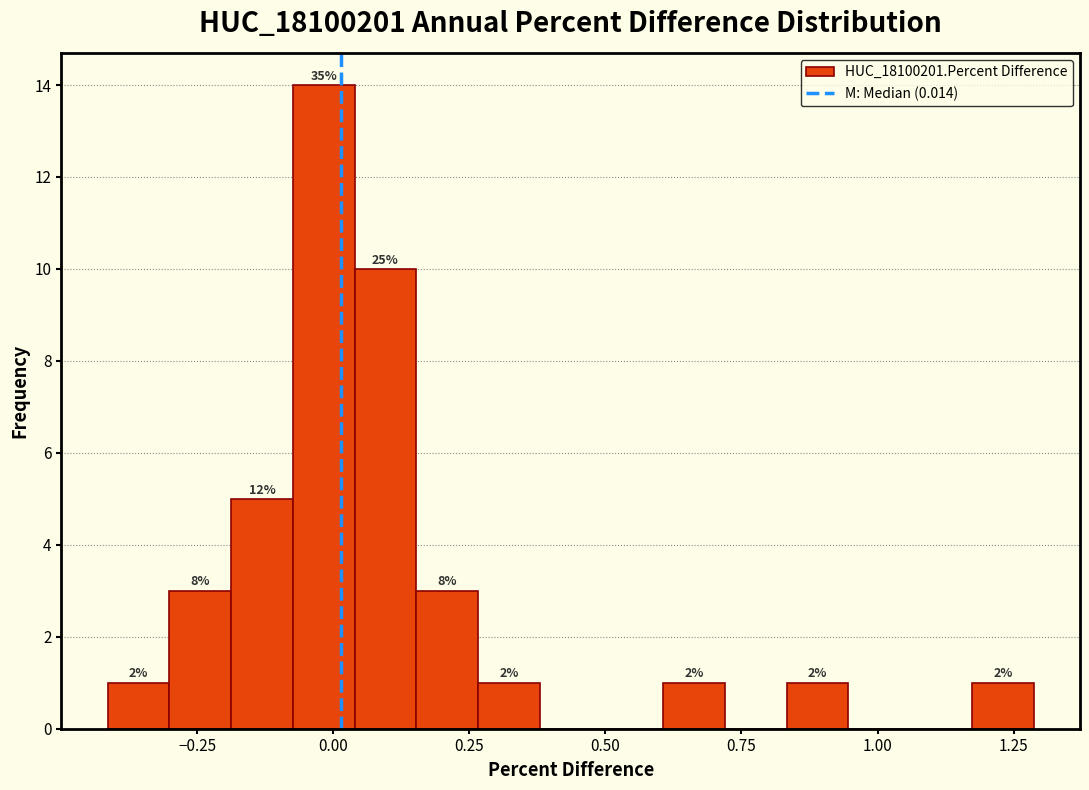

Around what value on the x-axis is the tallest bar? Give the approximate position of its centre, as read against the axis.

0.00